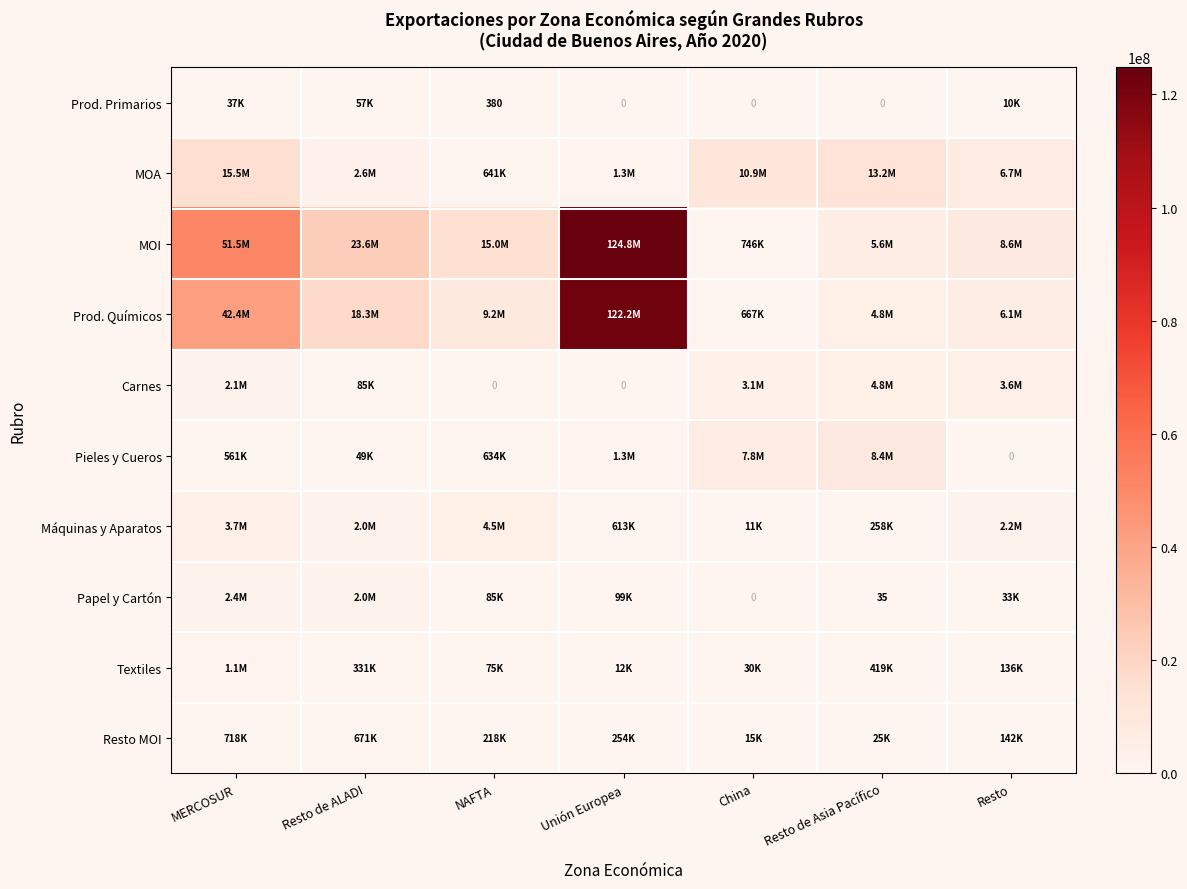

Read the MOI value at Resto.

8644388.8